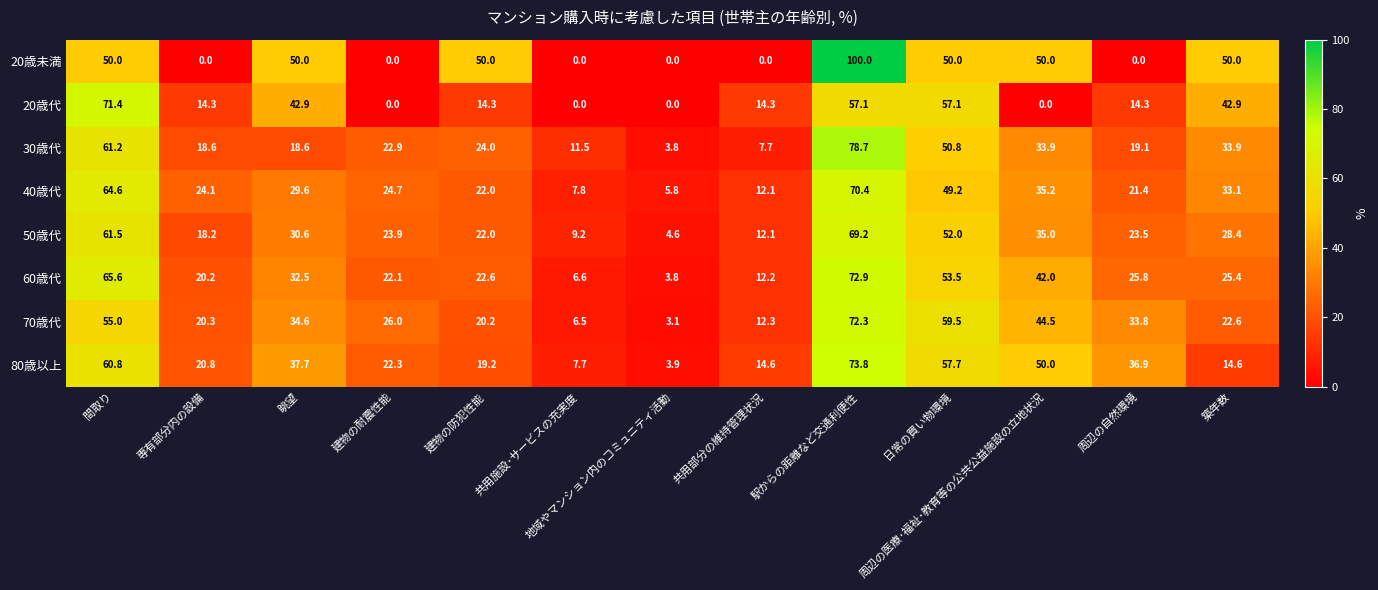

Is it true that 80歳以上 equals 52.5 at 眺望?

False